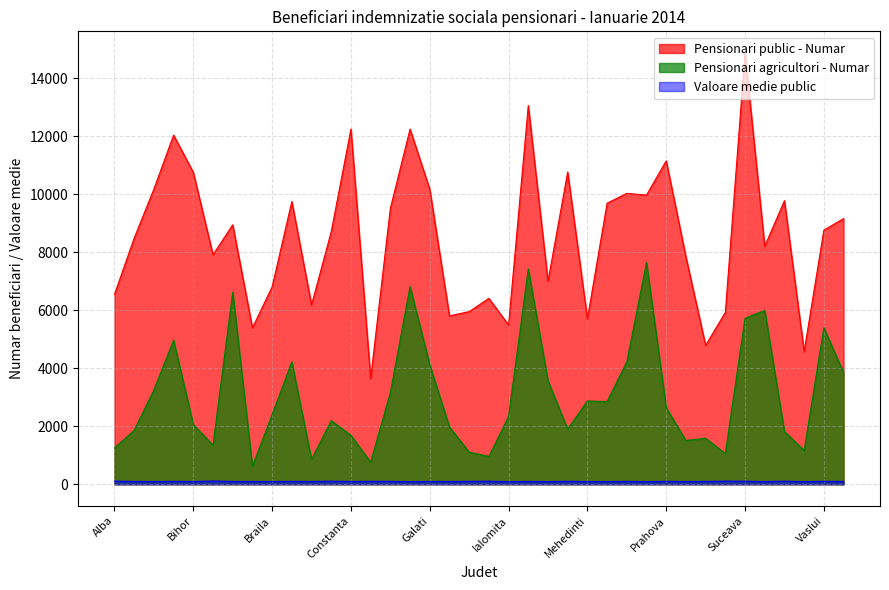

What is the difference between the maximum and second lowest values in the Valoare medie public series?

22.8